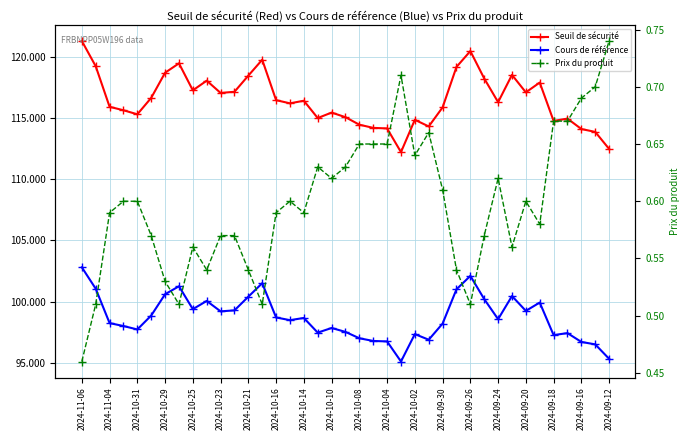

What is the label of the 38th point from the right?

2024-11-04